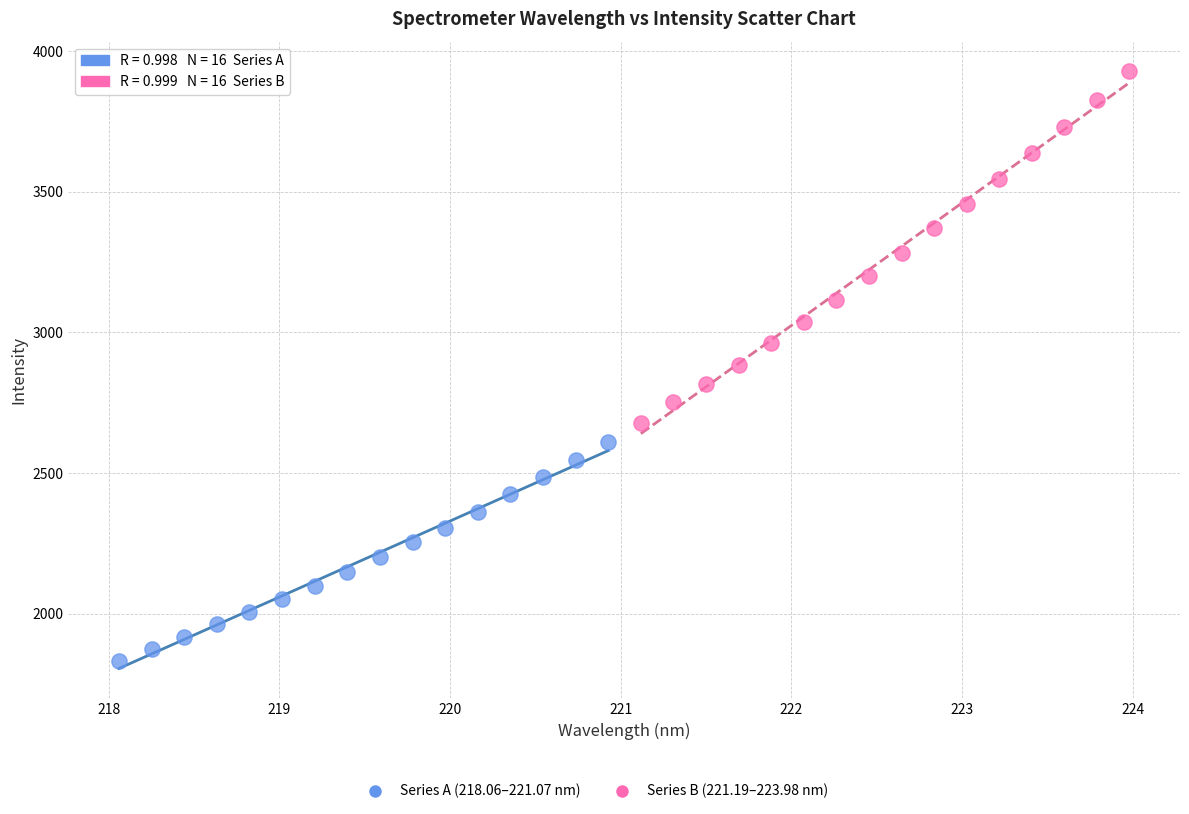

Which series contains the lowest Y value?

Series A (218.06–221.07 nm)